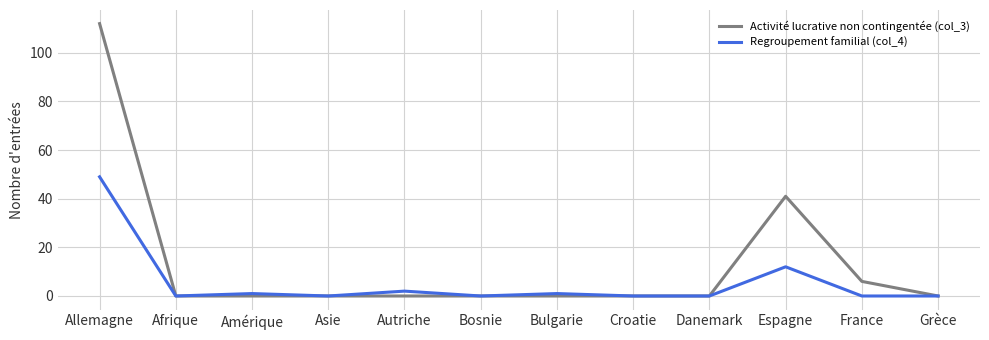

What value does the Activité lucrative non contingentée (col_3) series have at France, to the nearest 5?

5